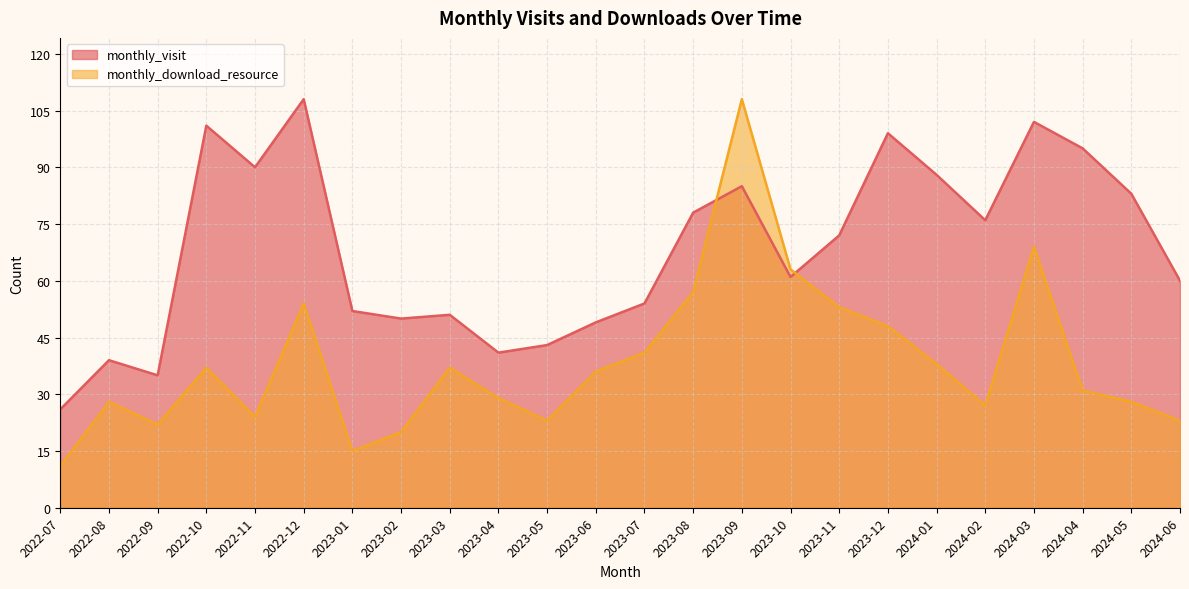

How many series are shown in this chart?

2